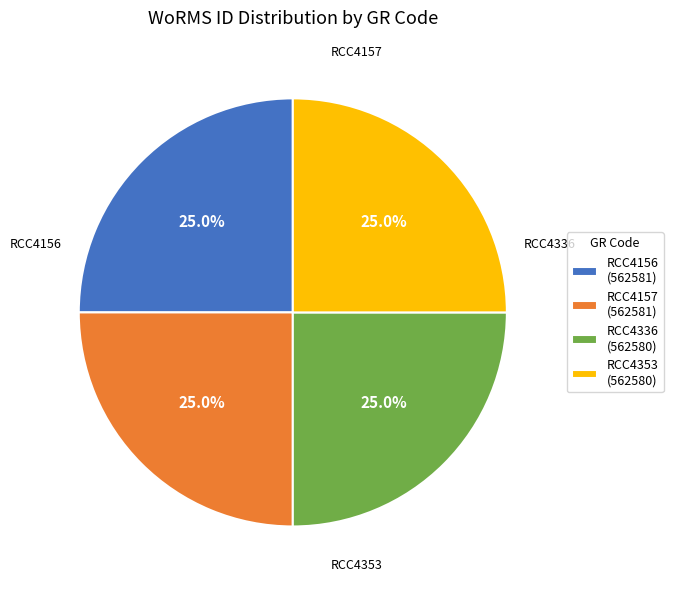

The RCC4157 slice represents 25% of the pie. True or false?

True